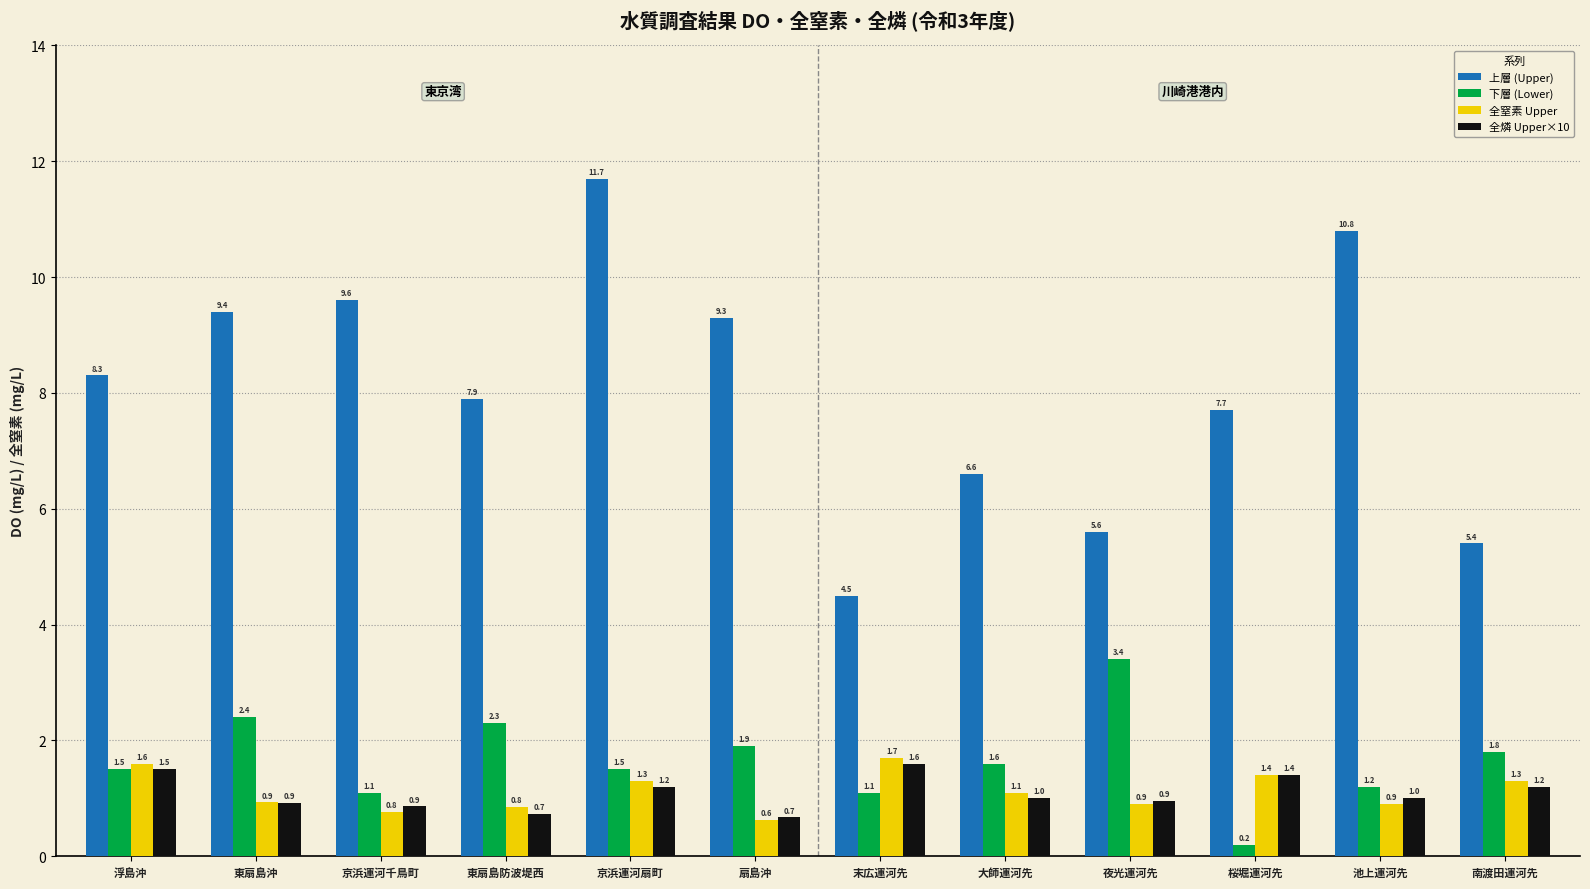

At how many categories does at least one series exceed 8?

6